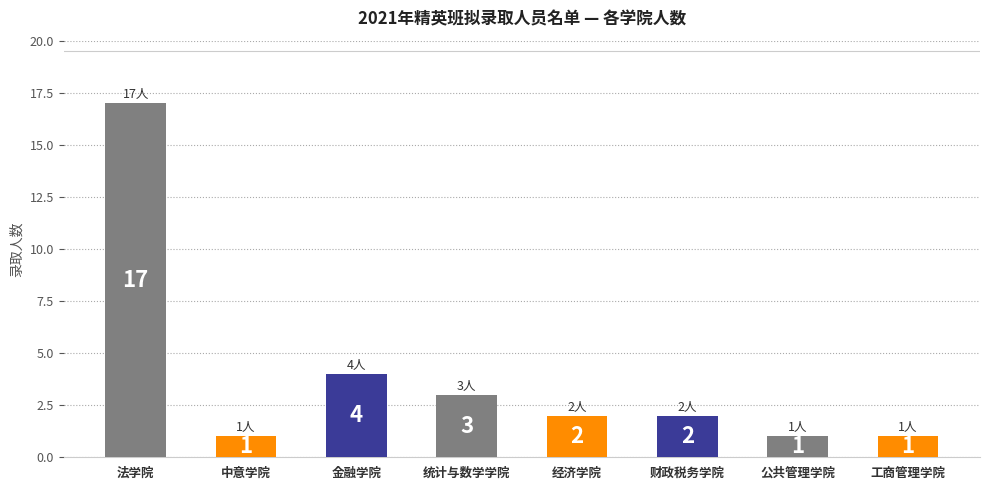

At which label is the value closest to 9?

金融学院